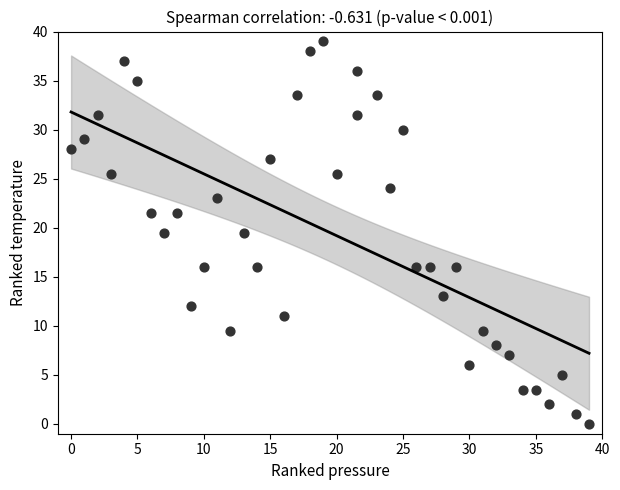

What is the range of Y values (max minus min)?

39.0